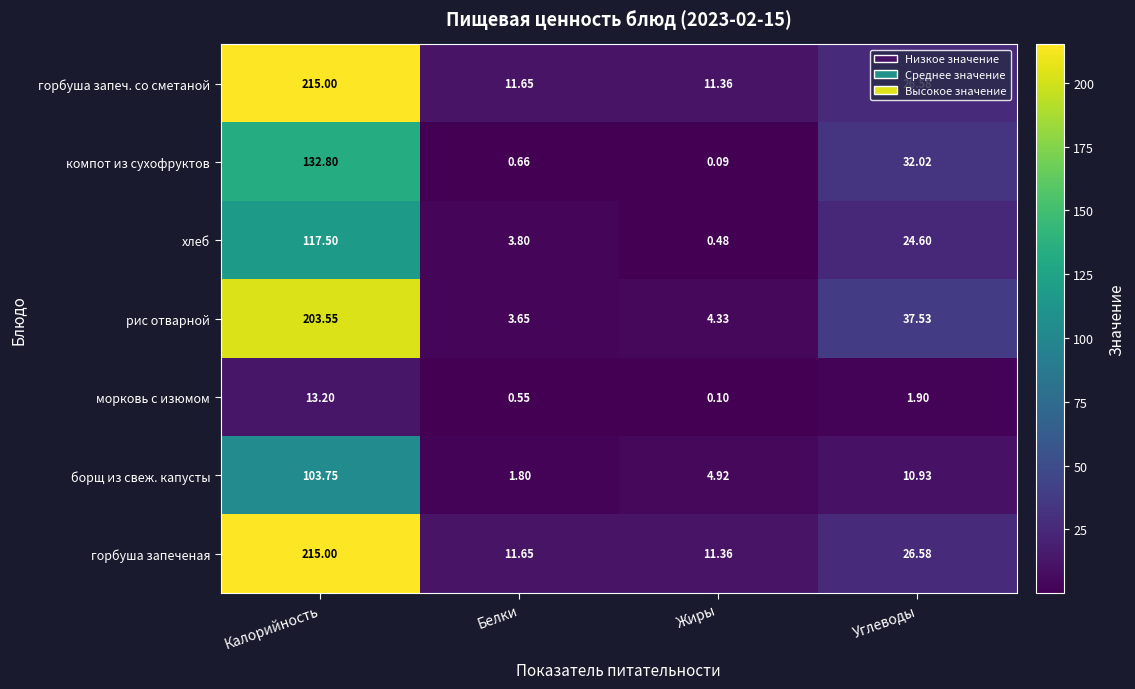

Is the value of горбуша запеч. со сметаной at Калорийность greater than the value of компот из сухофруктов at Жиры?

Yes